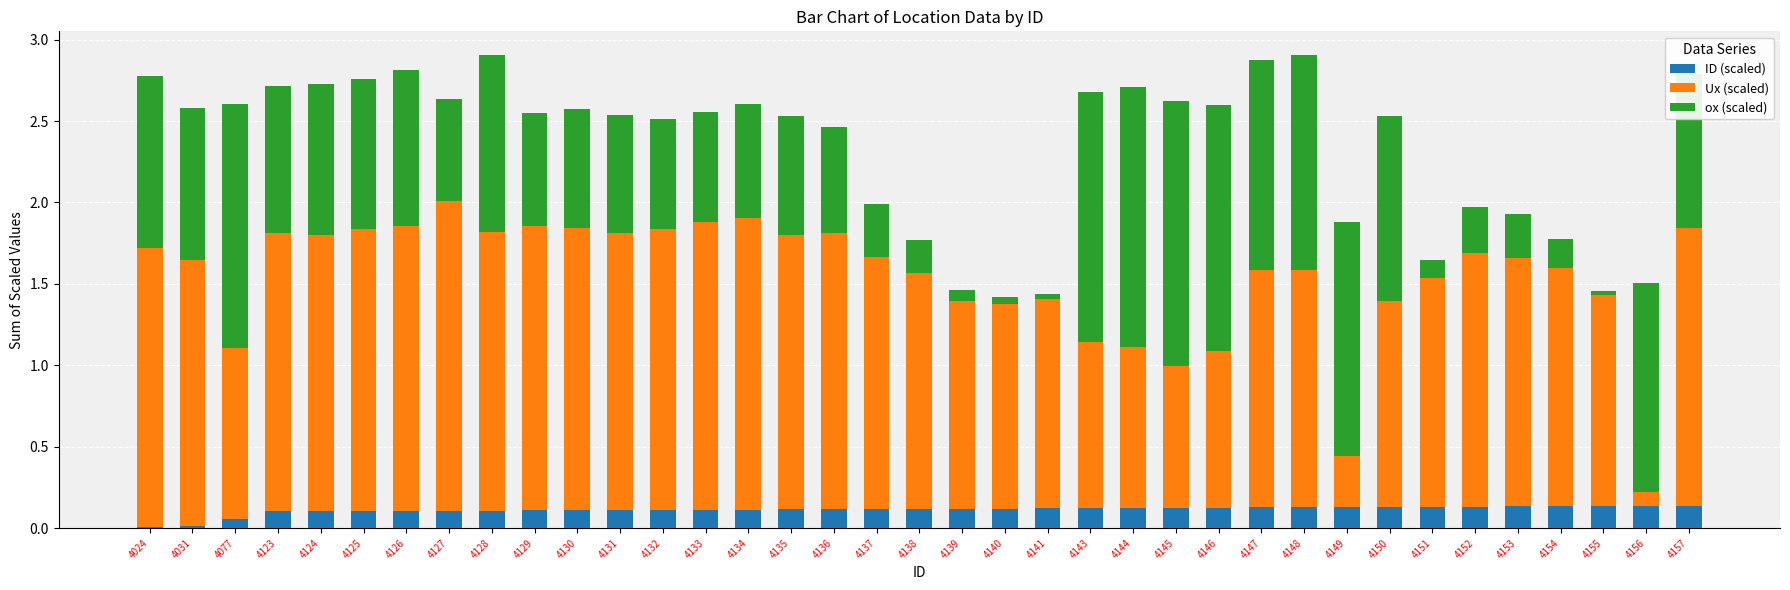

What is the total value across all series at 4124?

2.7